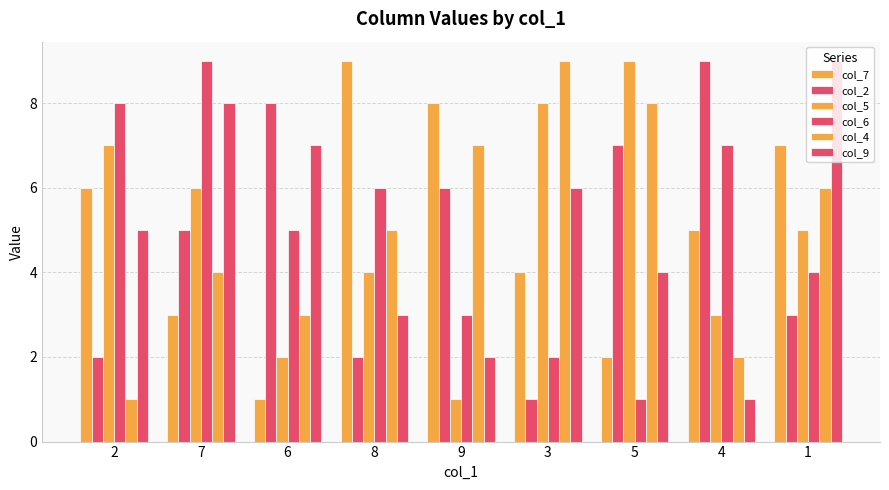

What is the total value across all series at 8?

29